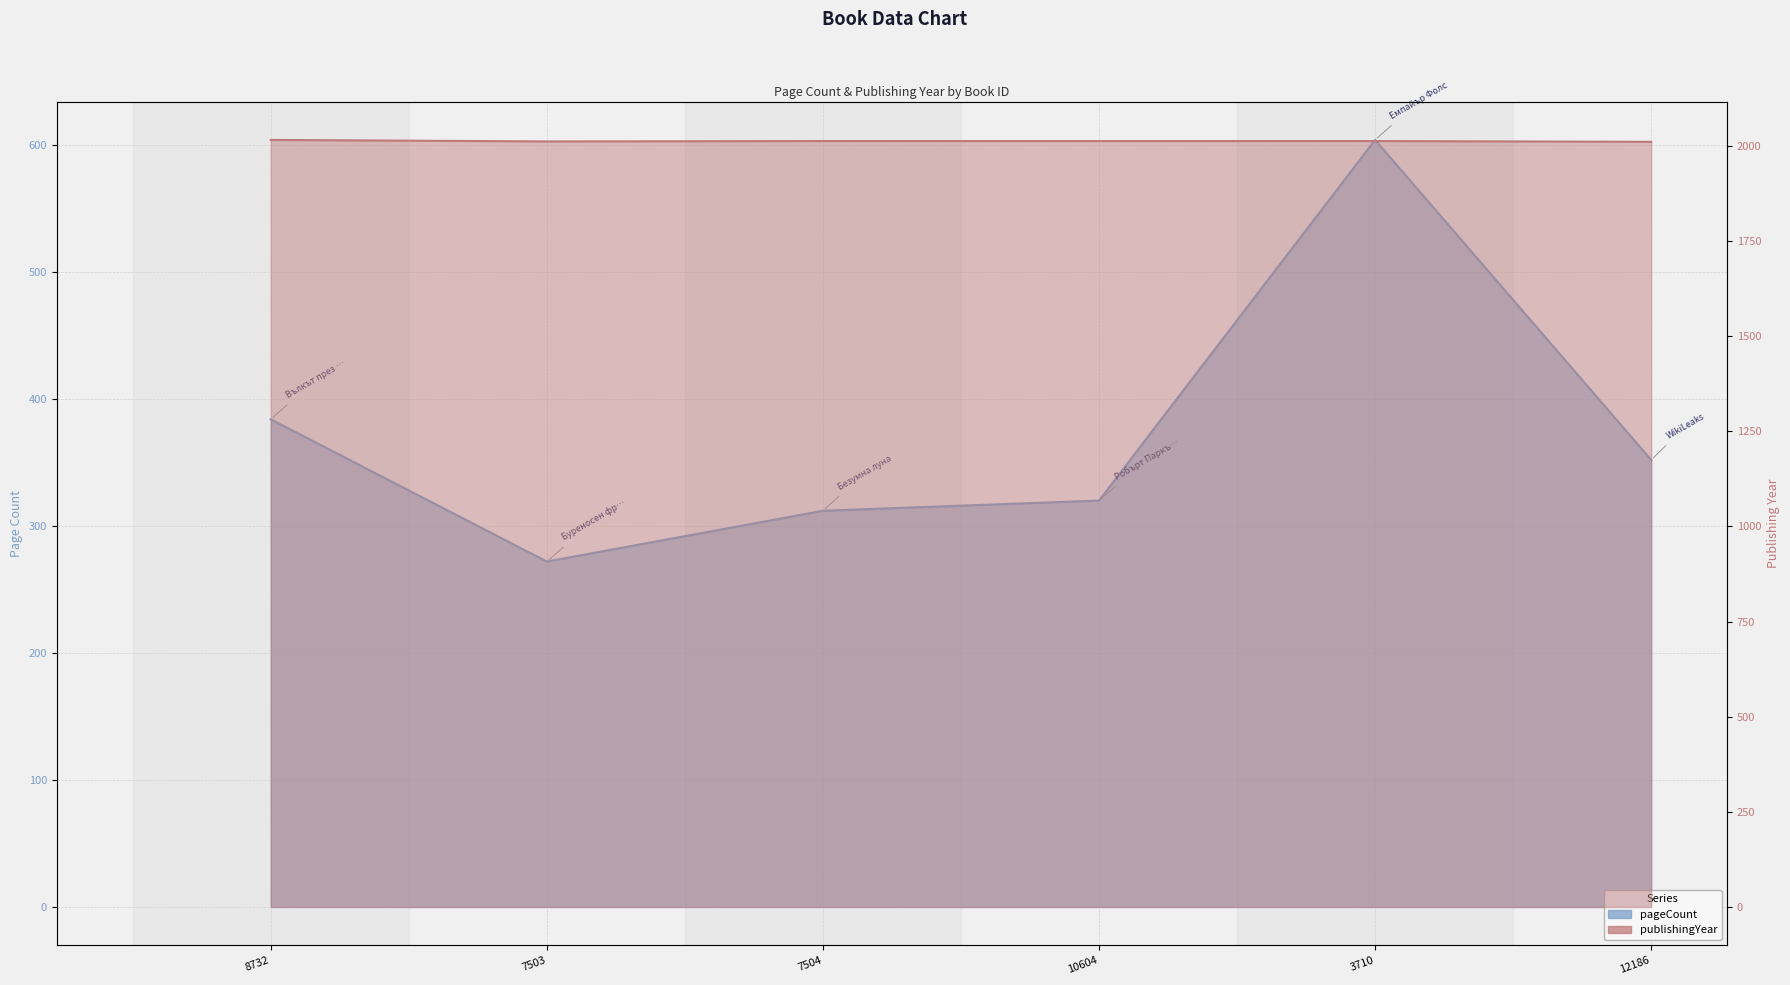

How many interior local valleys does the publishingYear series have?

1